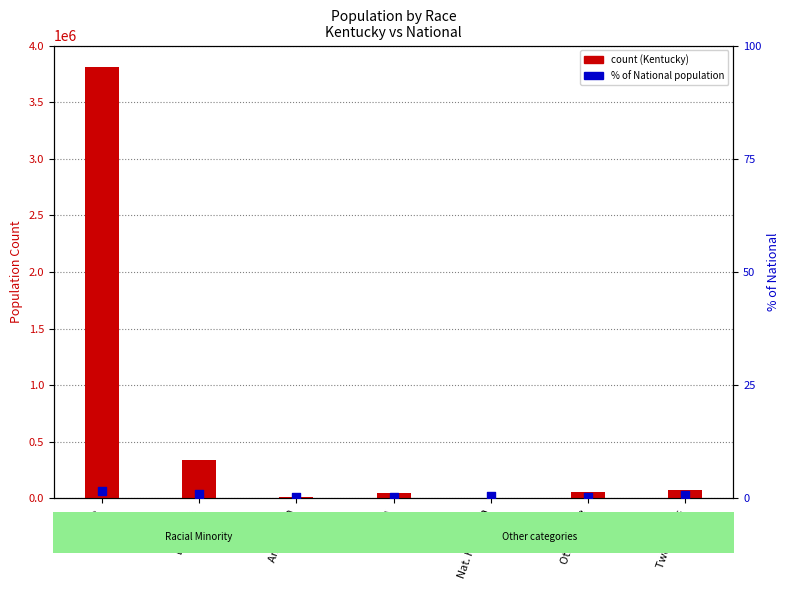

Is the value of % of National at Two+ Races greater than the value of Kentucky at Two+ Races?

No